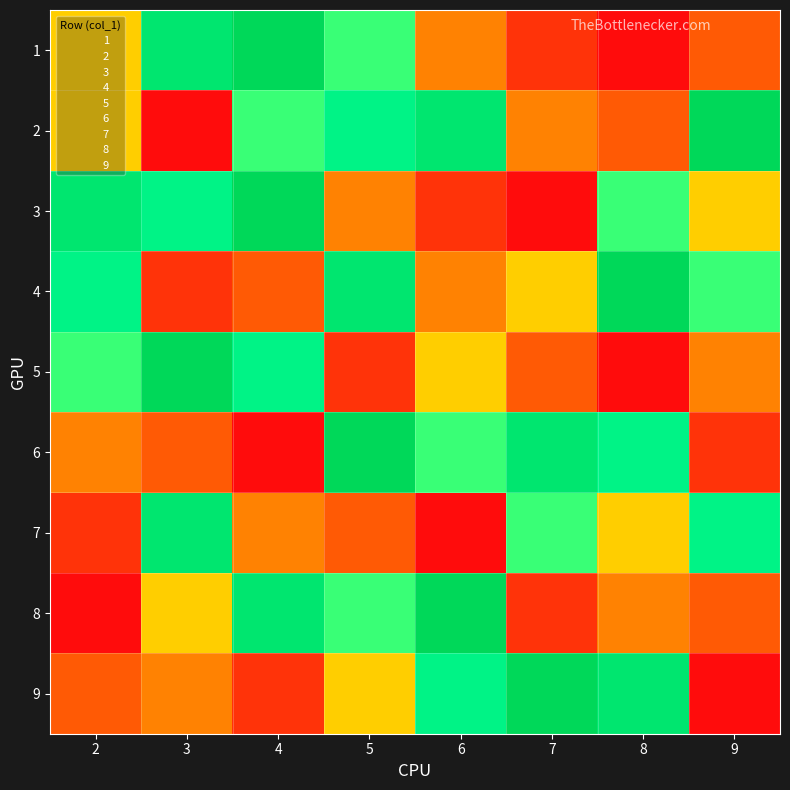

List the labels in order of 7 value, smallest first.

6, 2, 5, 4, 8, 7, 9, 3